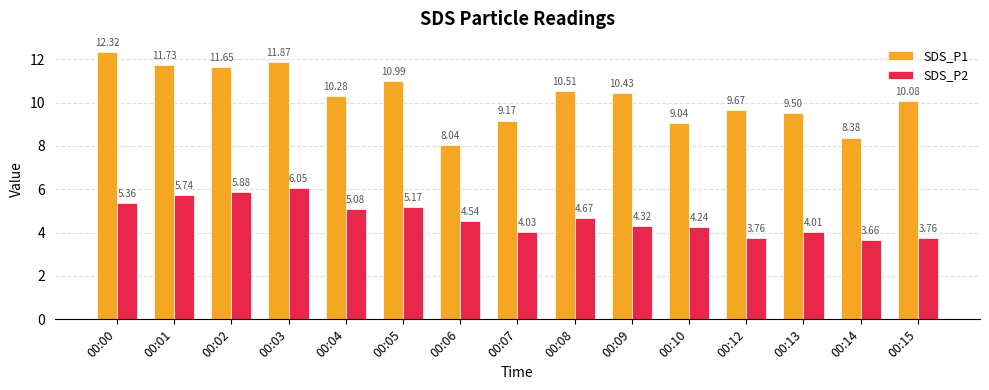

What is the greatest value displayed?

12.3